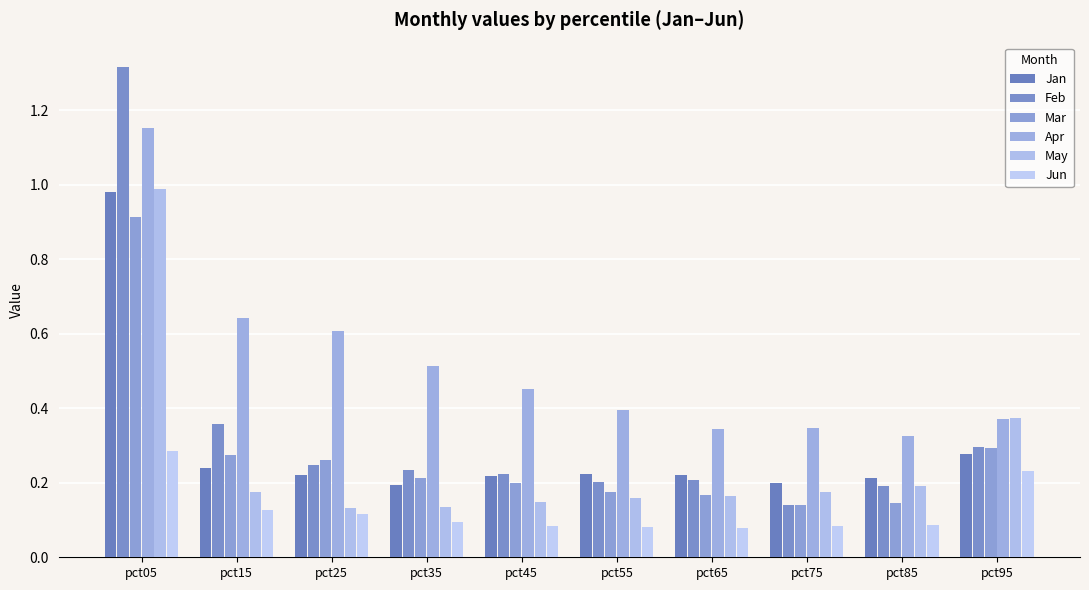

Rank the categories by Jun value from highest to lowest.

pct05, pct95, pct15, pct25, pct35, pct85, pct45, pct75, pct55, pct65